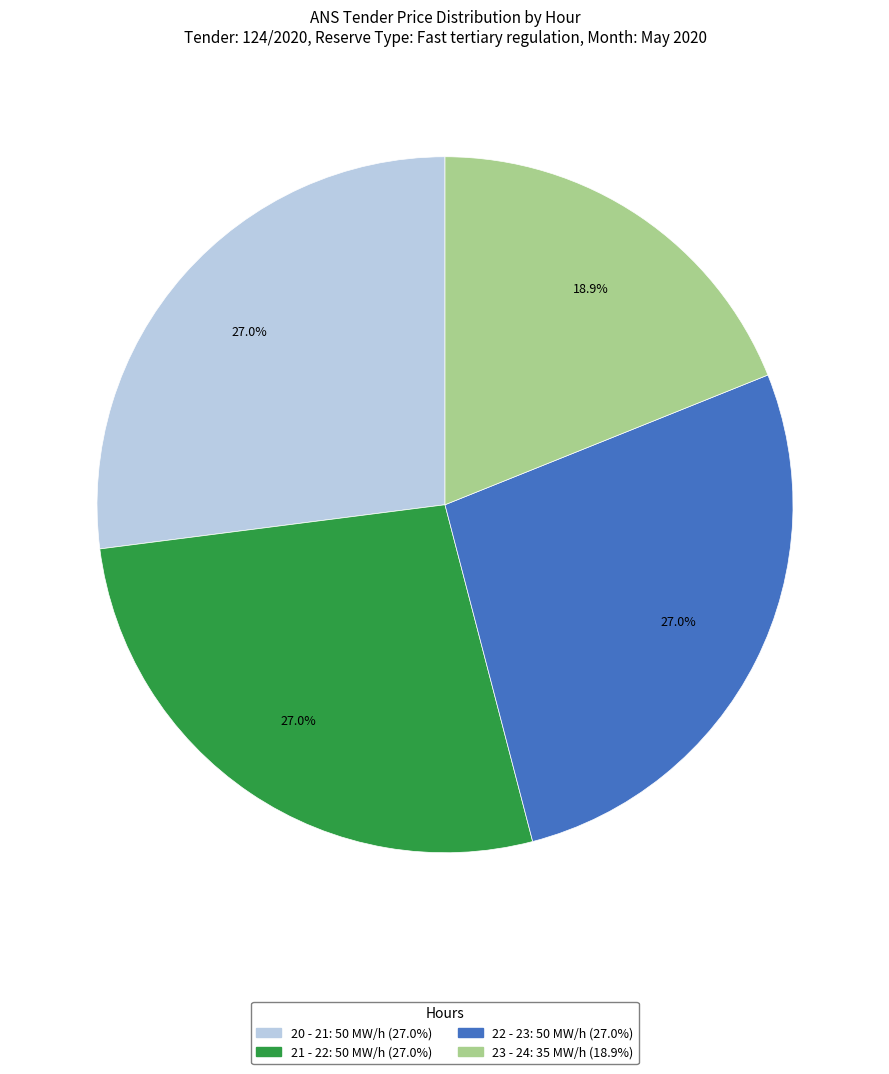

Does any single category account for the majority?

No